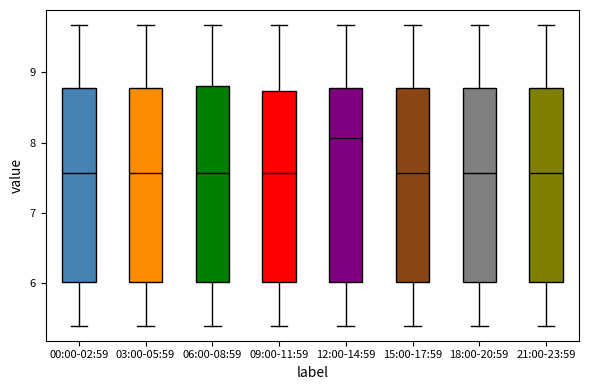

Reading left to right, read every box against the y-axis: the position of its median line, the range the box covers, and the ends of its whiskers. The values are not printed on the chart, so give them approximately, as read against the axis.

00:00-02:59: median 7.6, box 6.0 to 8.8, whiskers 5.4 to 9.7
03:00-05:59: median 7.6, box 6.0 to 8.8, whiskers 5.4 to 9.7
06:00-08:59: median 7.6, box 6.0 to 8.8, whiskers 5.4 to 9.7
09:00-11:59: median 7.6, box 6.0 to 8.7, whiskers 5.4 to 9.7
12:00-14:59: median 8.1, box 6.0 to 8.8, whiskers 5.4 to 9.7
15:00-17:59: median 7.6, box 6.0 to 8.8, whiskers 5.4 to 9.7
18:00-20:59: median 7.6, box 6.0 to 8.8, whiskers 5.4 to 9.7
21:00-23:59: median 7.6, box 6.0 to 8.8, whiskers 5.4 to 9.7